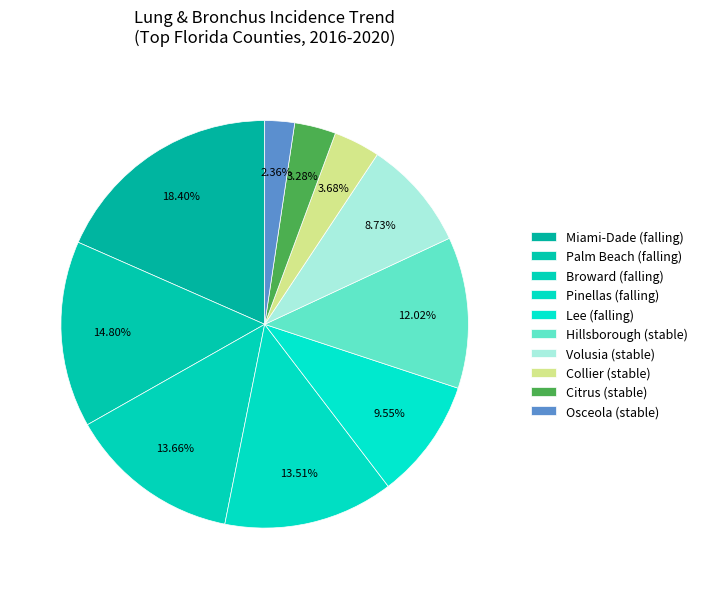

Count the number of slices in the pie.

10